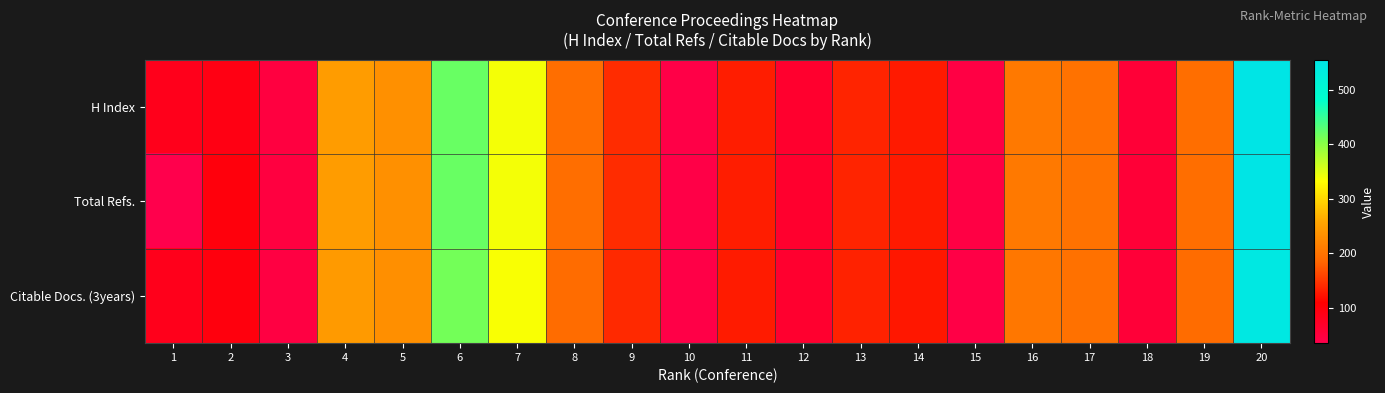

Reading left to right, list all the values displayed in this chart.

H Index: 1=83	2=90	3=47	4=247	5=234	6=419	7=338	8=194	9=142	10=41	11=131	12=65	13=136	14=129	15=44	16=206	17=198	18=56	19=194	20=555
Total Refs.: 1=35	2=97	3=47	4=247	5=234	6=419	7=338	8=194	9=142	10=41	11=131	12=65	13=136	14=129	15=44	16=206	17=198	18=56	19=194	20=555
Citable Docs. (3years): 1=83	2=96	3=46	4=245	5=233	6=413	7=335	8=192	9=140	10=41	11=130	12=64	13=135	14=127	15=42	16=204	17=197	18=55	19=191	20=546